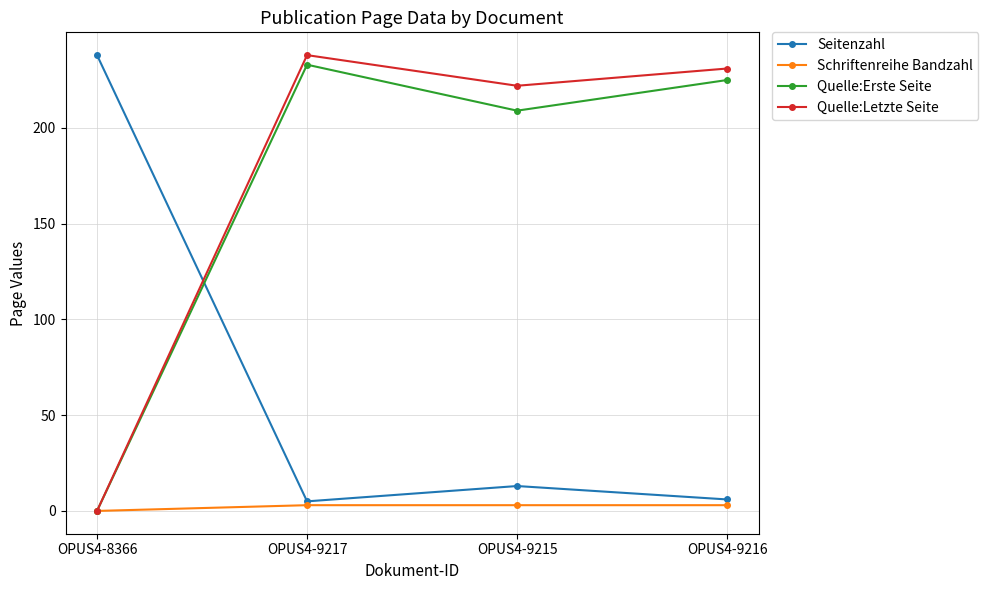

True or false: Quelle:Letzte Seite has more than 1 points higher than both neighbors.

False